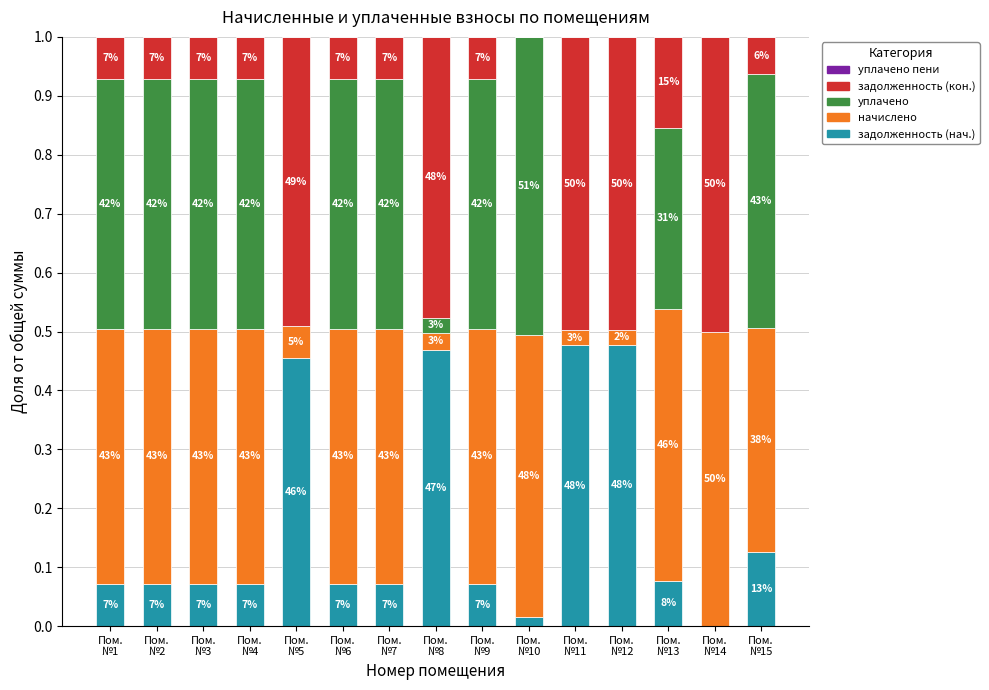

Are the bars grouped side by side (vs. stacked)?

No